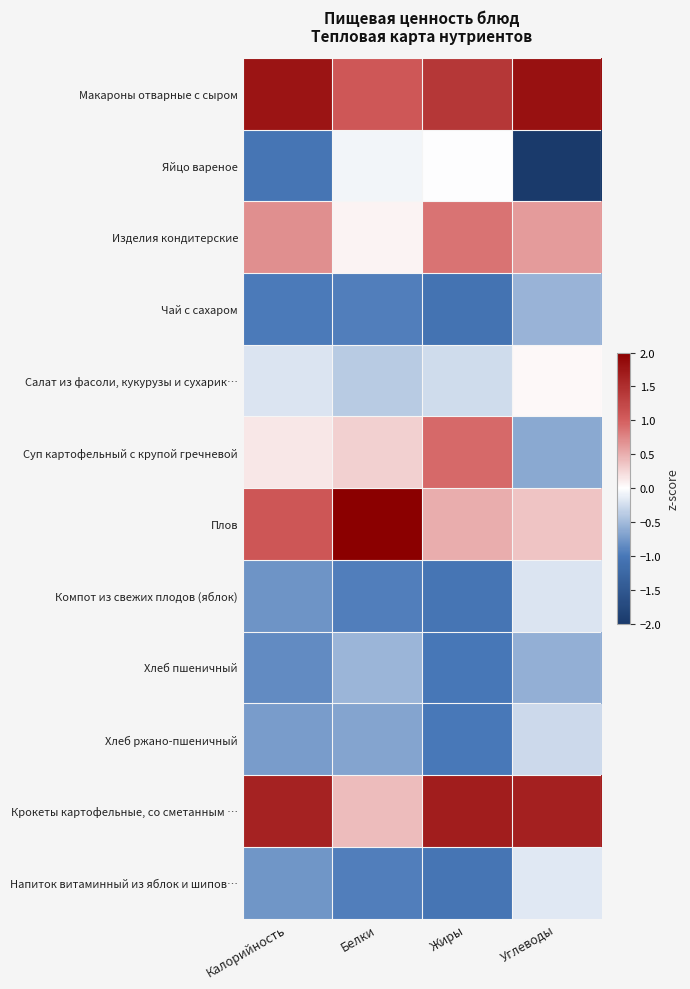

What is the spread (max minus min) of values at Жиры?

2.7